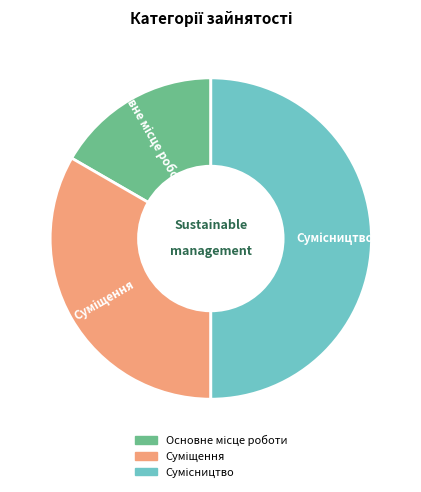

True or false: Основне місце роботи accounts for 17% of the total.

True